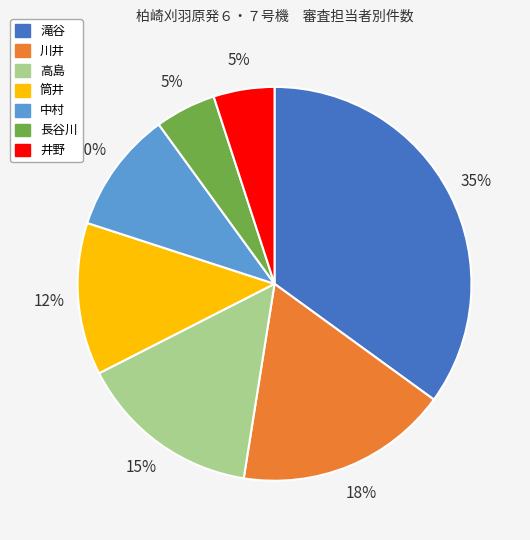

To the nearest percent, what is the difference between the largest and smallest slice percentages?

30%